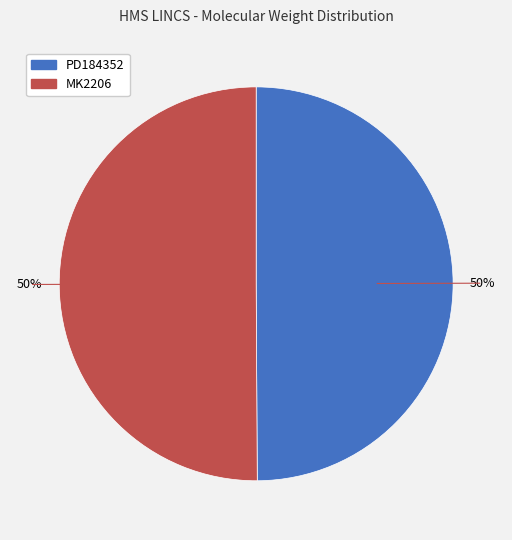

What is the ratio of the value at PD184352 to the value at MK2206?

1.0